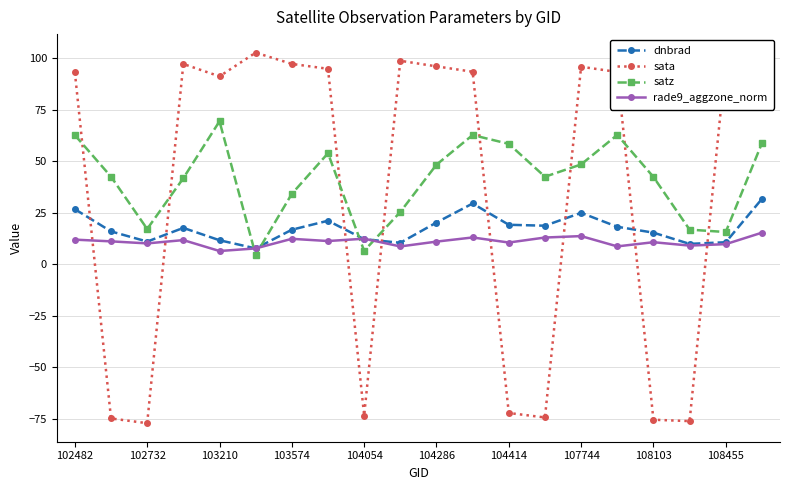

What is the value of the rade9_aggzone_norm point at the 5th from the left?

6.4